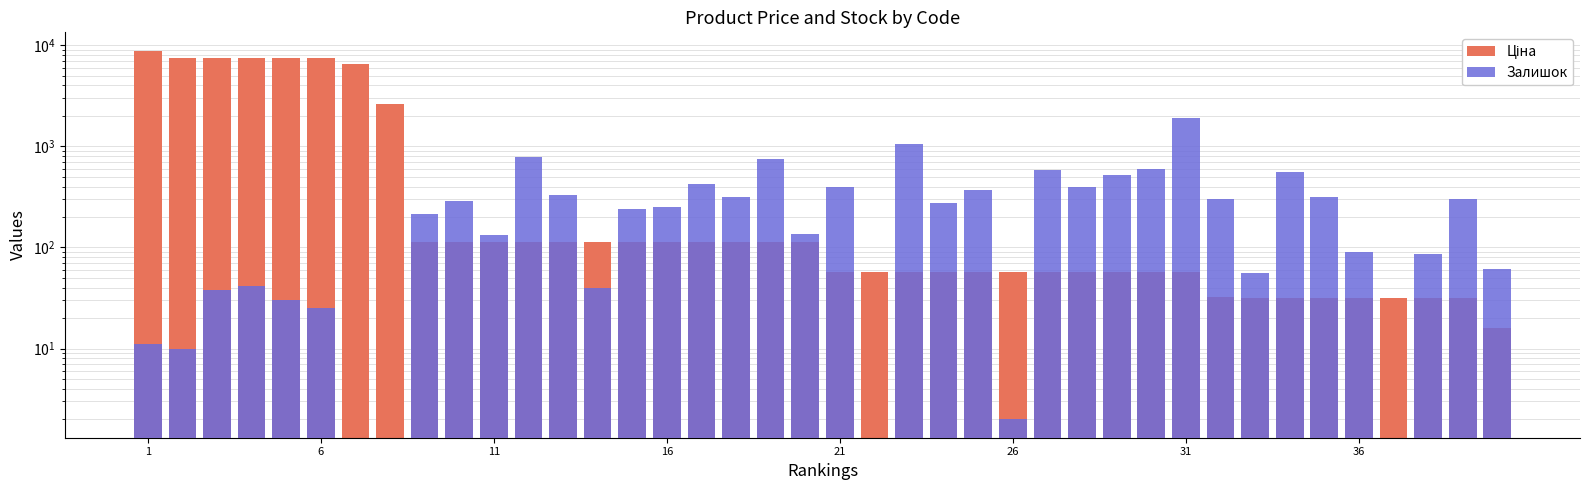

Is the value of Ціна at 36 greater than the value of Залишок at 21?

Yes